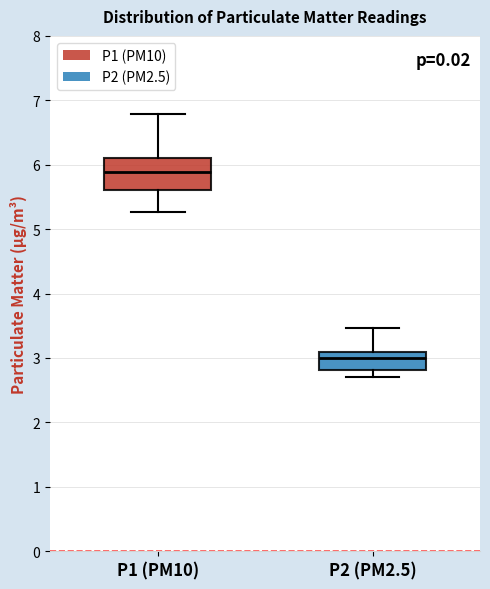

Where does the upper whisker of the box for P1 (PM10) end on the y-axis? The values are not printed on the chart, so give them approximately, as read against the axis.

6.8